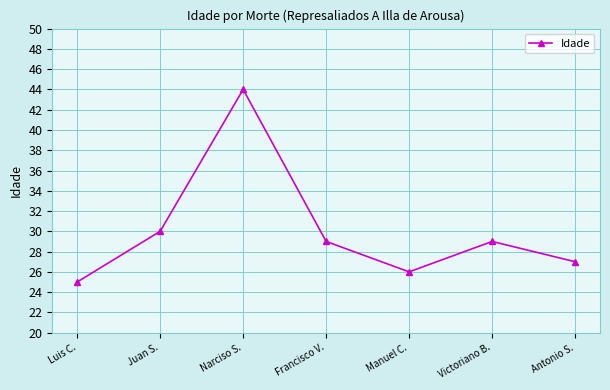

At which label does the data first exceed 29?

Juan S.